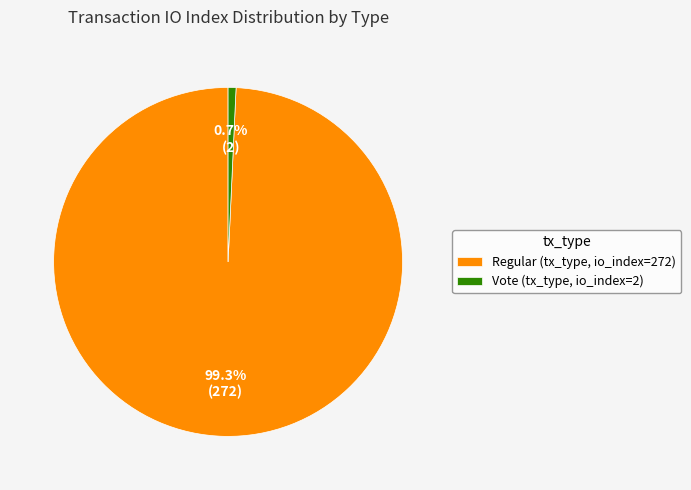

Which category has the biggest portion of the pie?

Regular (tx_type, io_index=272)